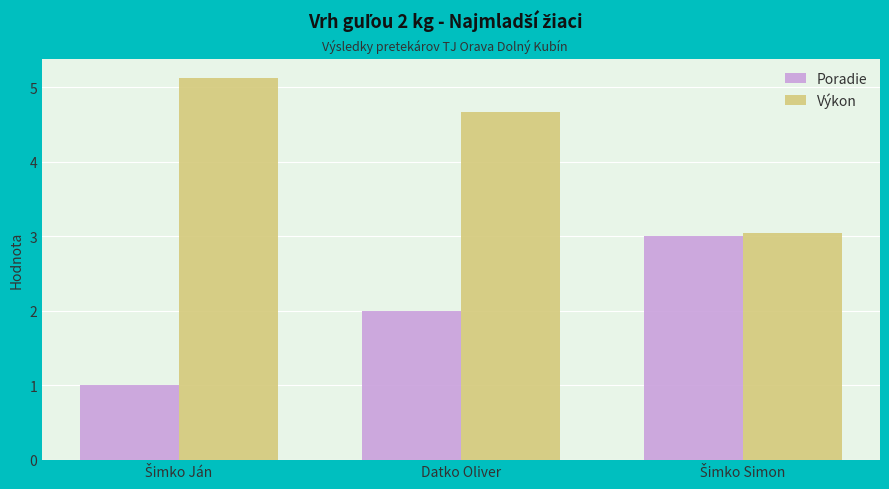

List the series in order of their overall mean, lowest first.

Poradie, Výkon